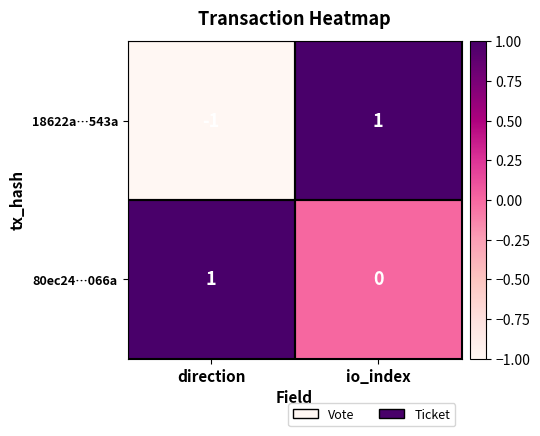

At which label is 18622a…543a closest to 0?

direction